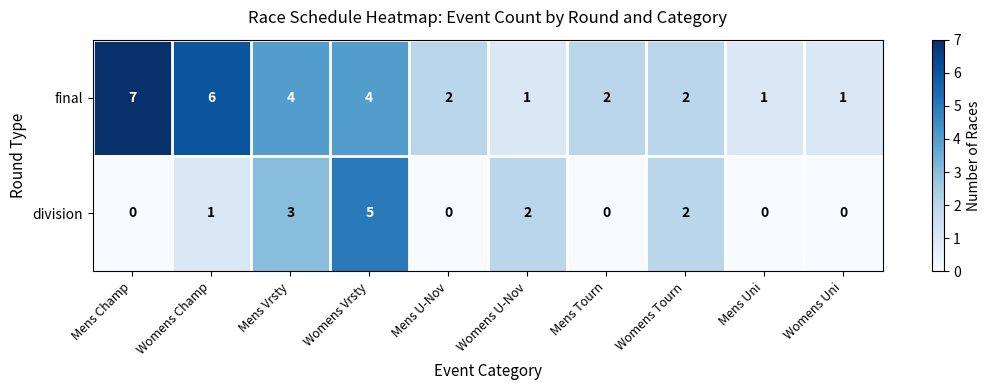

At which category is the sum across all series the highest?

Womens Vrsty